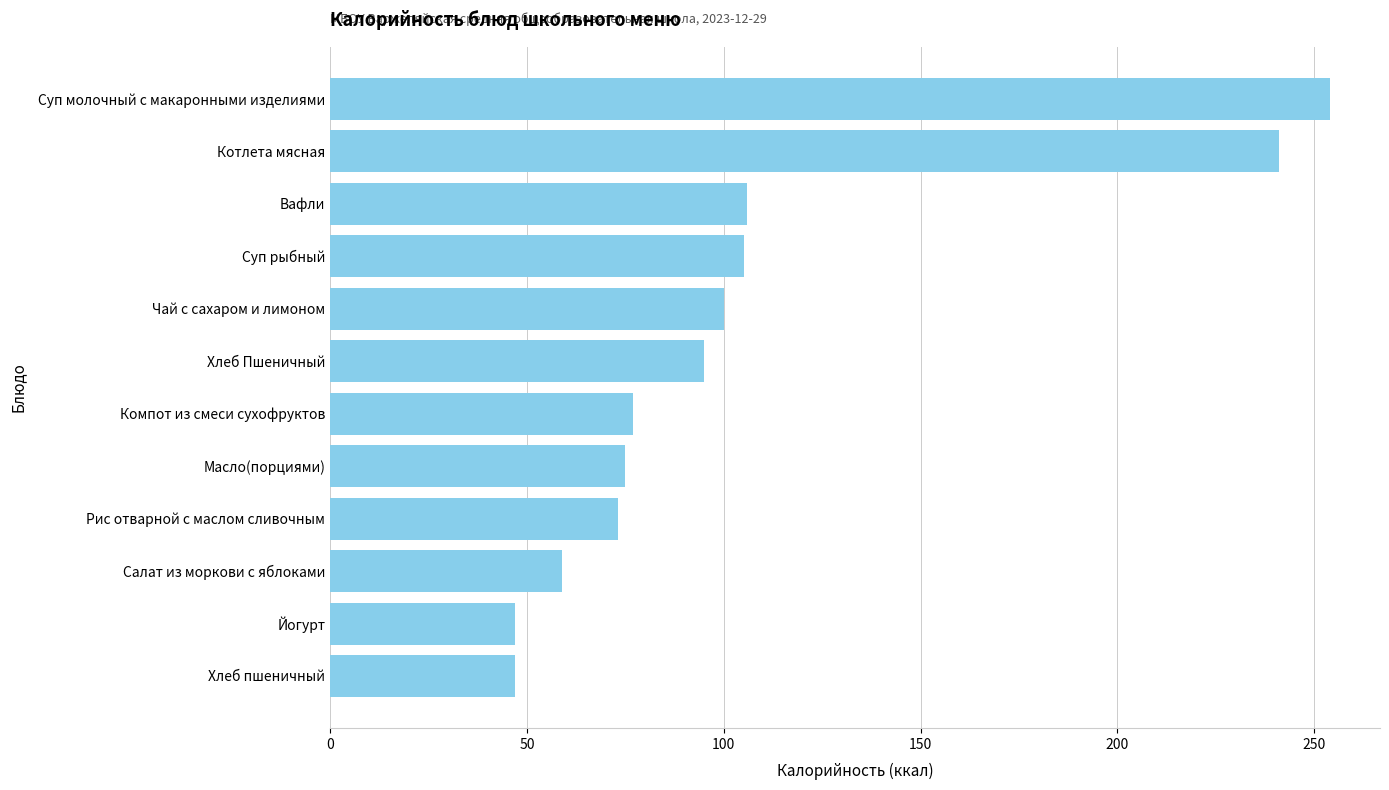

How many data points are less than 95?

6